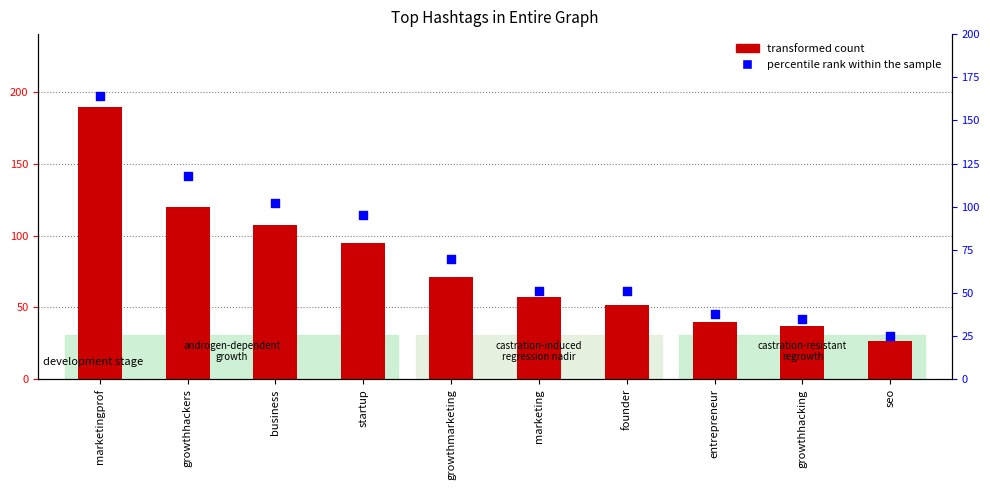

Which series has the largest total across all categories?

transformed count